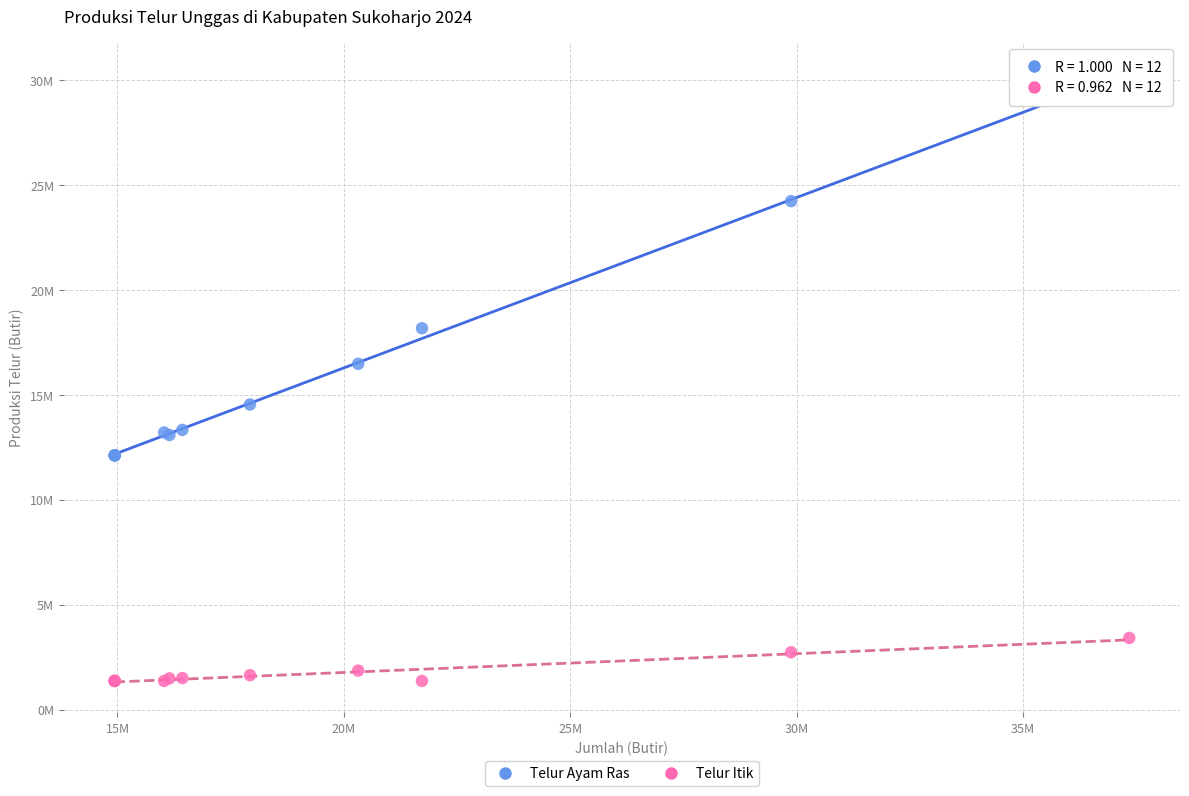

Which series reaches the minimum Y coordinate?

Telur Itik